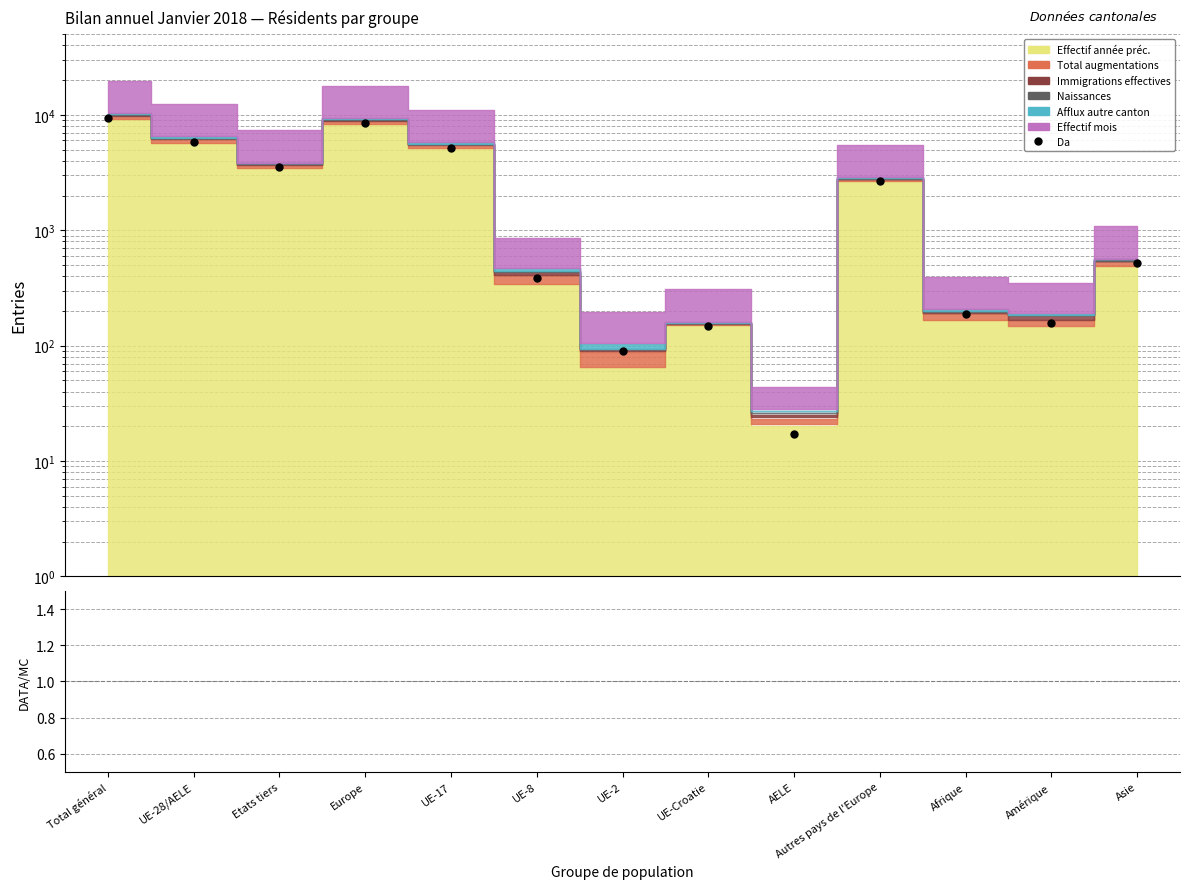

True or false: DATA/MC and Da intersect in this chart.

False